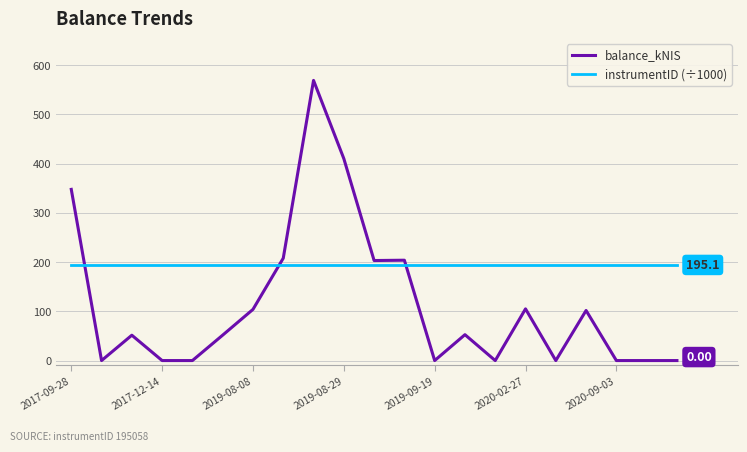

What is the sum of all instrumentID (÷1000) values?

4096.2